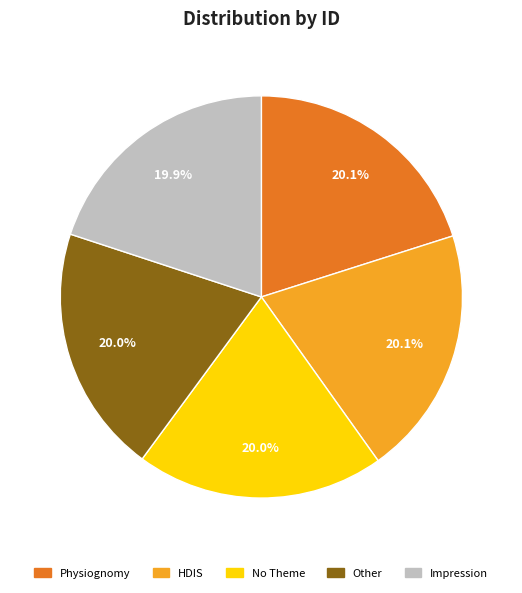

To the nearest percent, what is the combined percentage of Other and Physiognomy?

40%